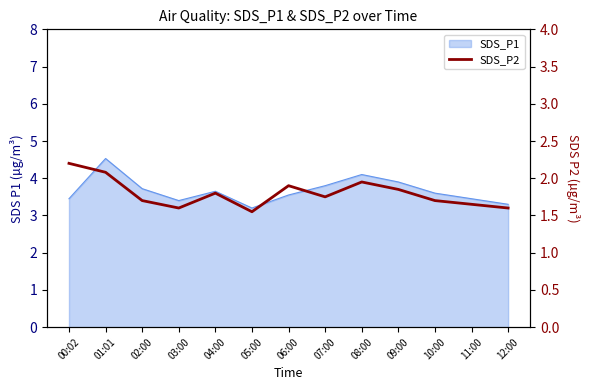

Where is the data nearest to the value 1?

05:00